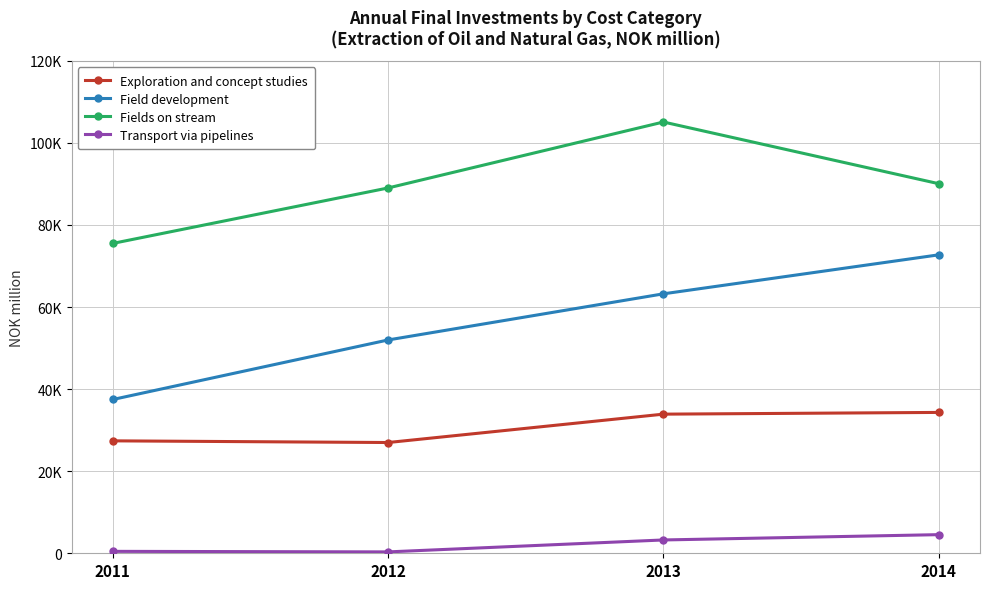

Is the value of Transport via pipelines at 2013 greater than the value of Exploration and concept studies at 2014?

No